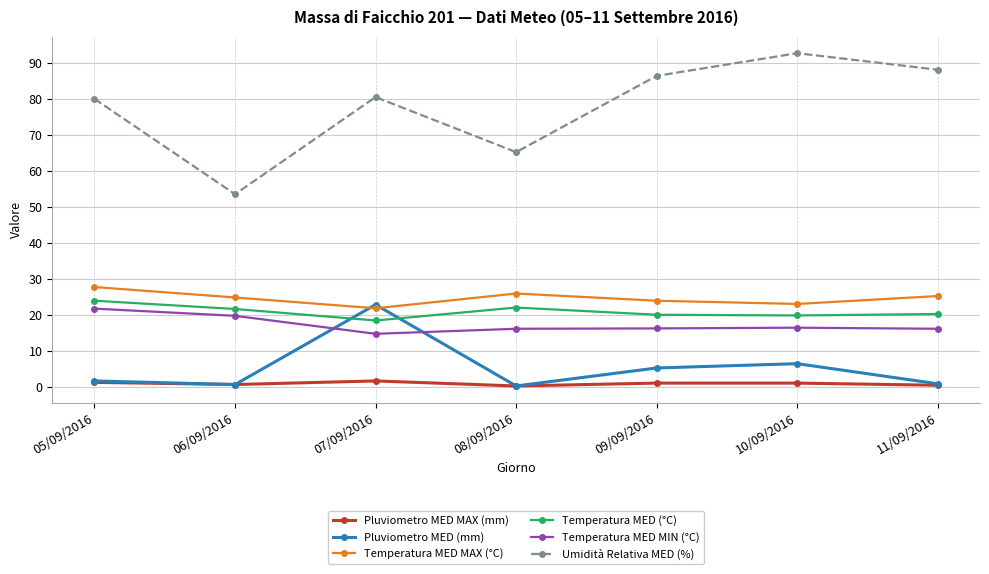

What is the label of the 1st point from the right?

11/09/2016